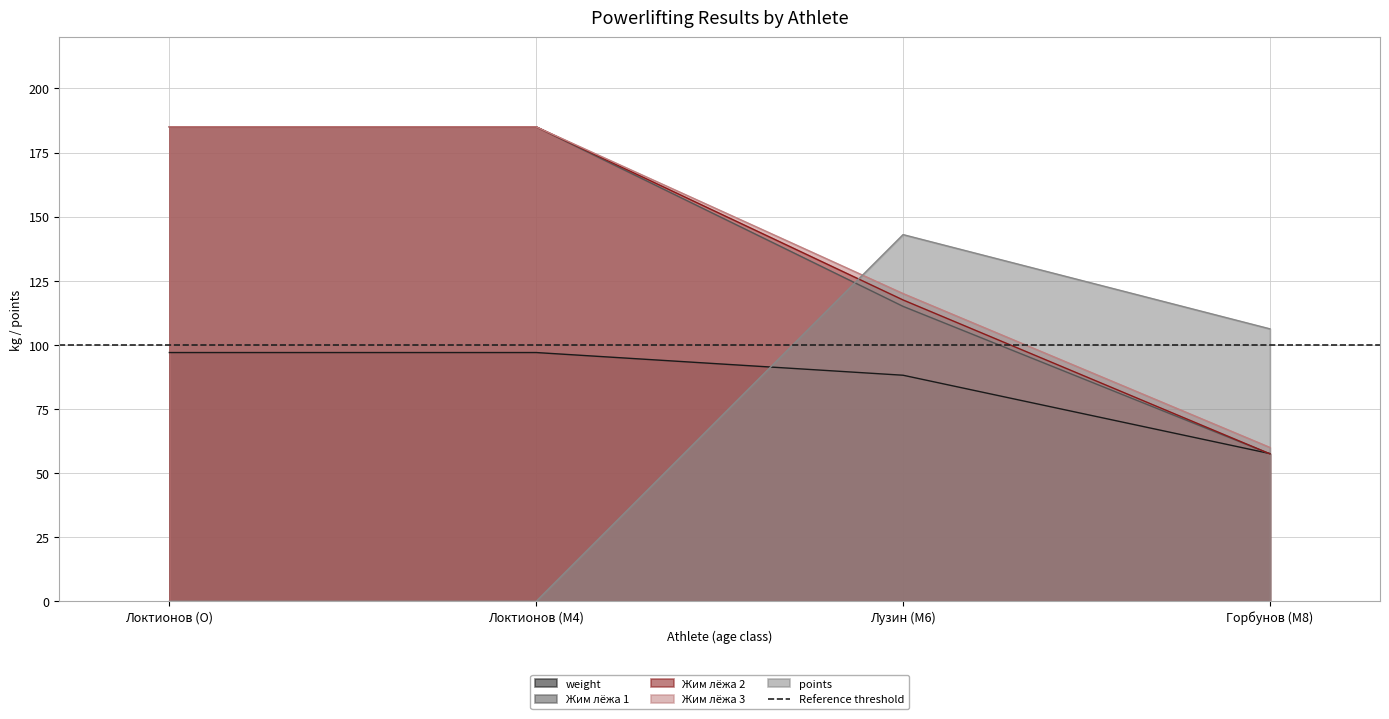

Which series has the widest spread of values?

points